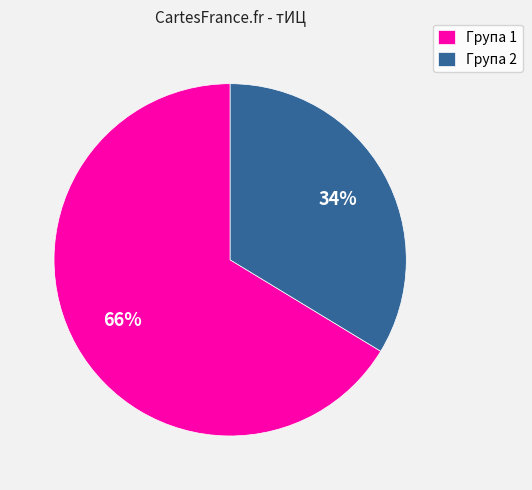

To the nearest percent, what portion does Група 2 represent?

34%